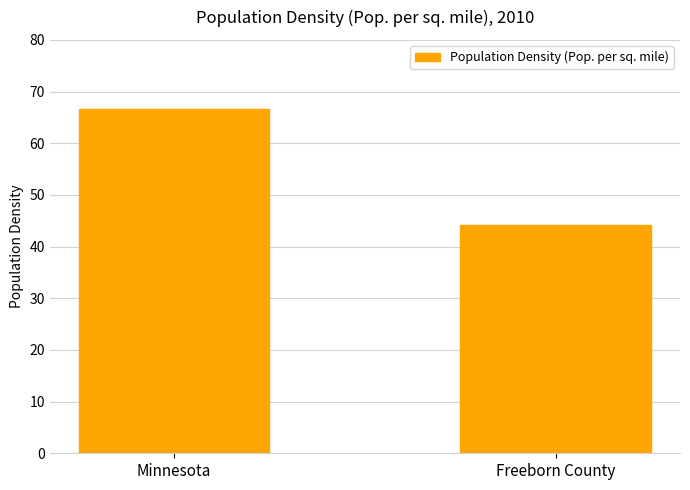

Rank the categories by value from lowest to highest.

Freeborn County, Minnesota